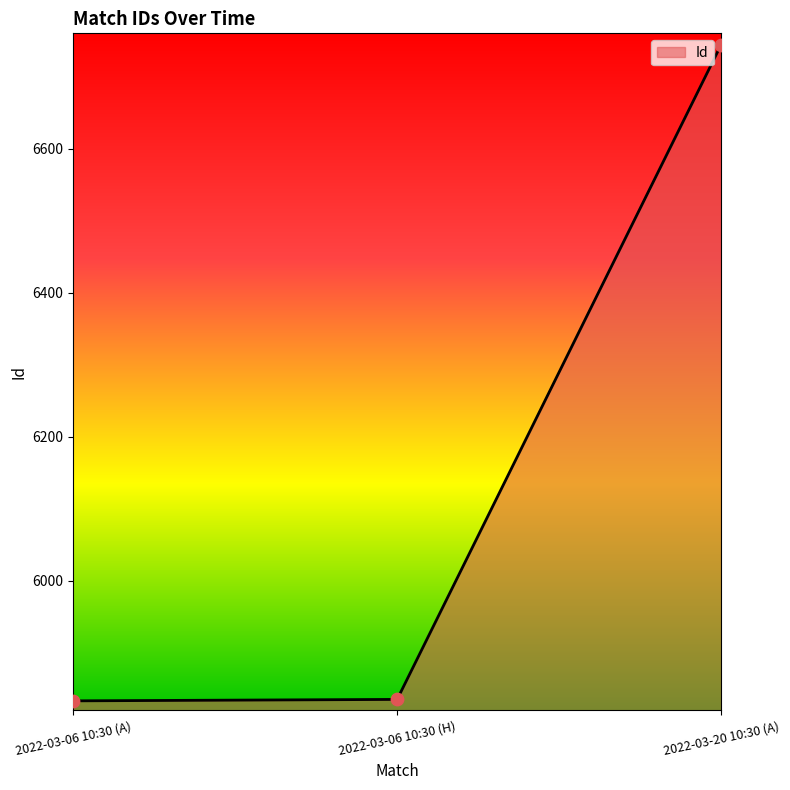

Approximately how many times larger is the value at 2022-03-06 10:30 (A) compared to 2022-03-20 10:30 (A)?

0.9